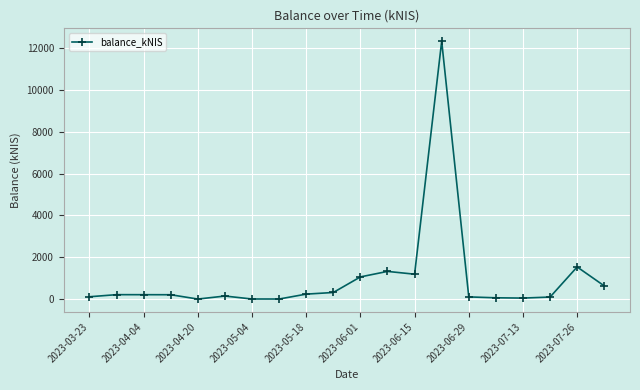

What is the value of the 20th point from the left?

629.6